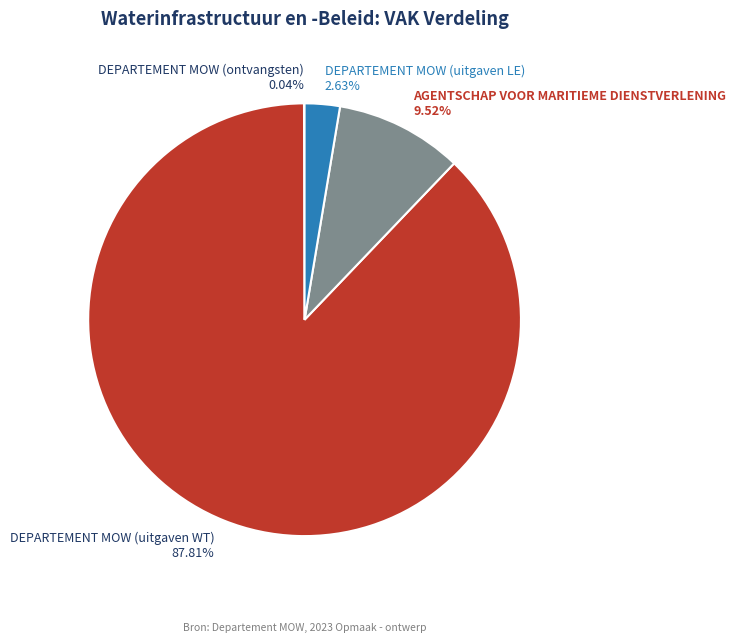

Is there a majority slice in this chart?

Yes